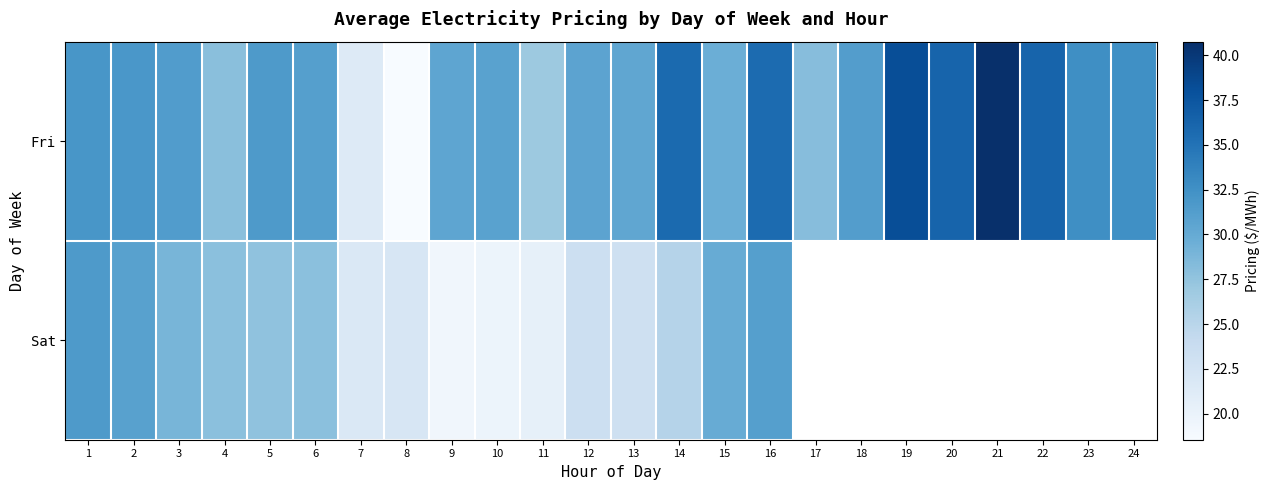

Which series changed the most between 3 and 10?

Sat